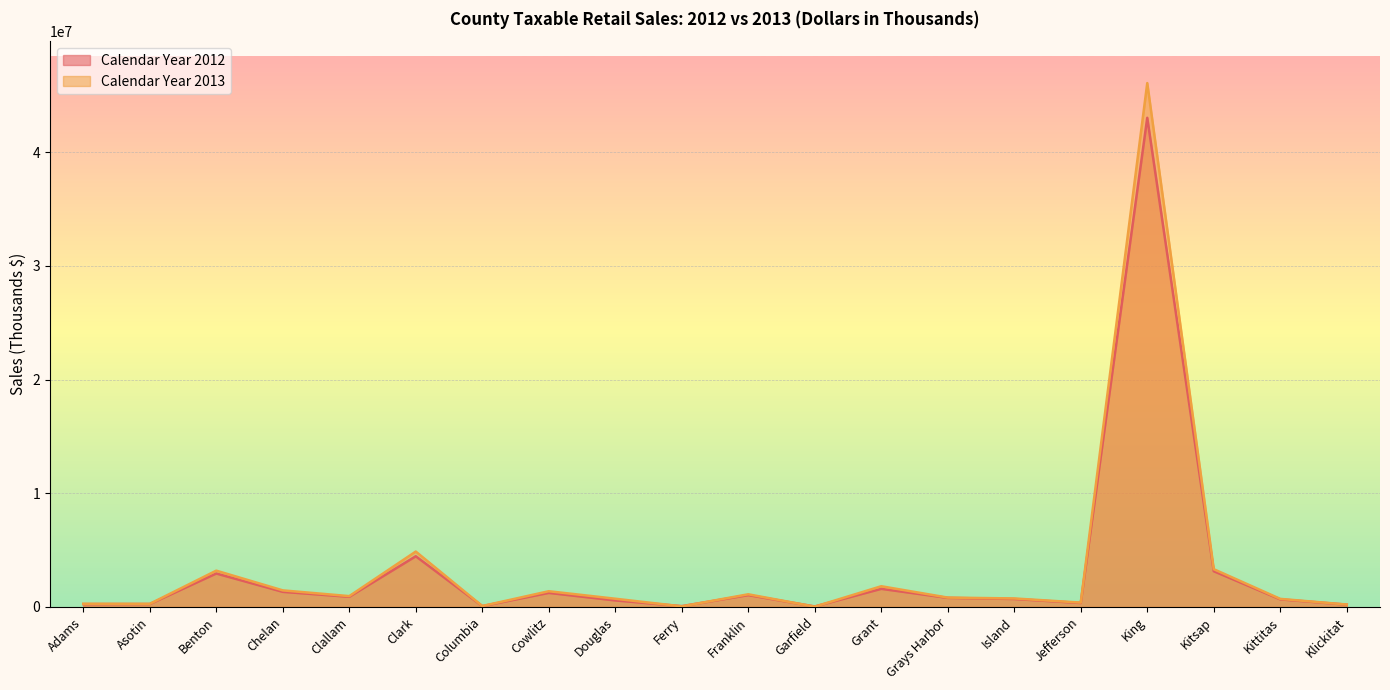

Which series has the largest range (max minus min)?

Calendar Year 2013